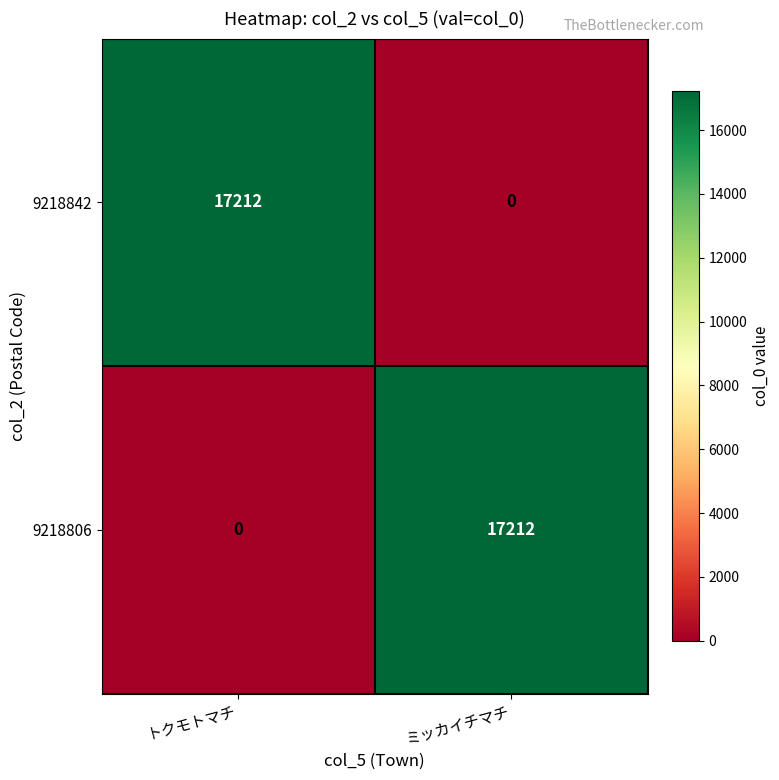

How many data points does each series have?

2